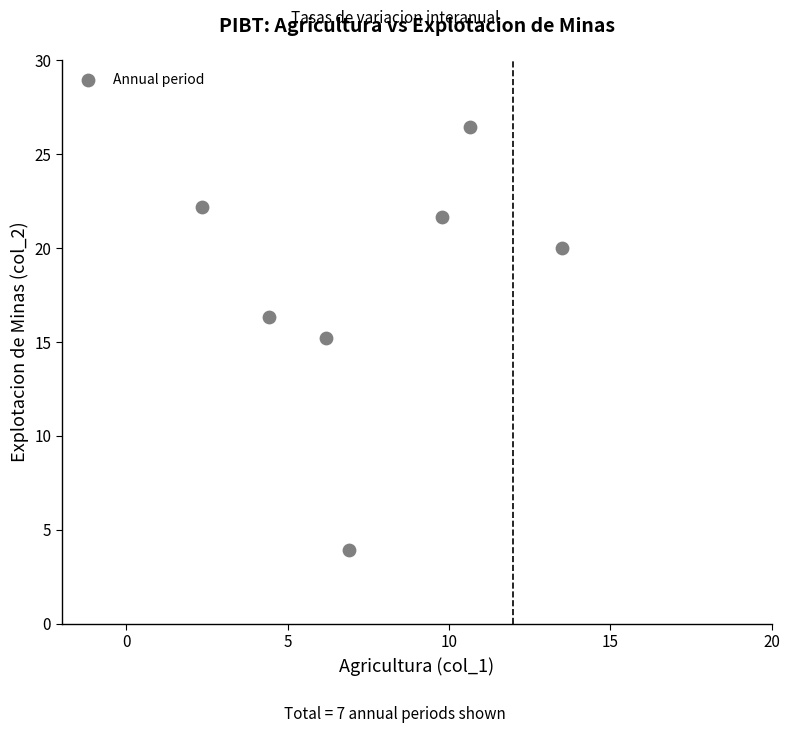

What is the average Y value?

18.0